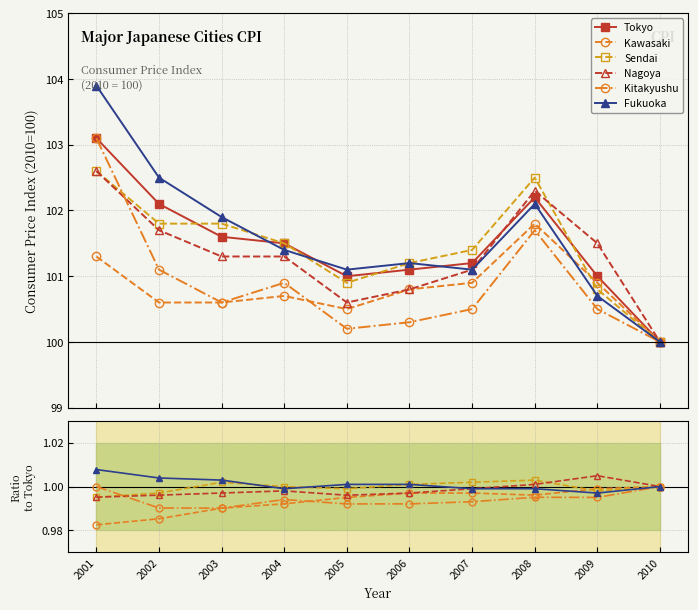

Where is Kitakyushu nearest to the value 0?

2003